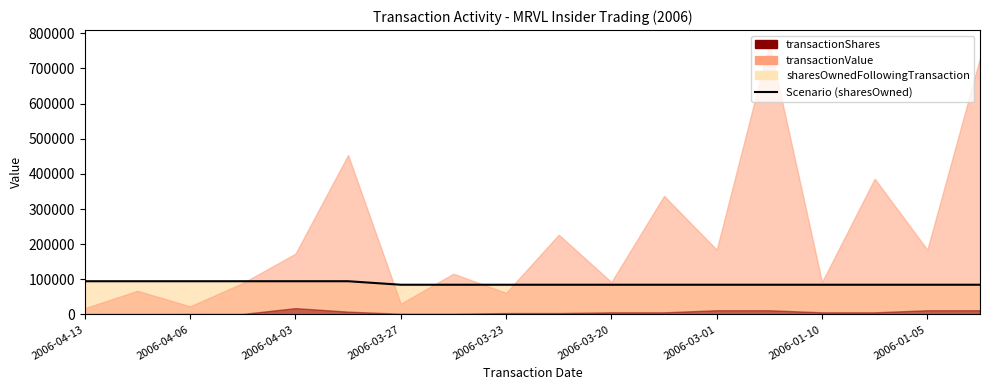

What is the average value?

87850